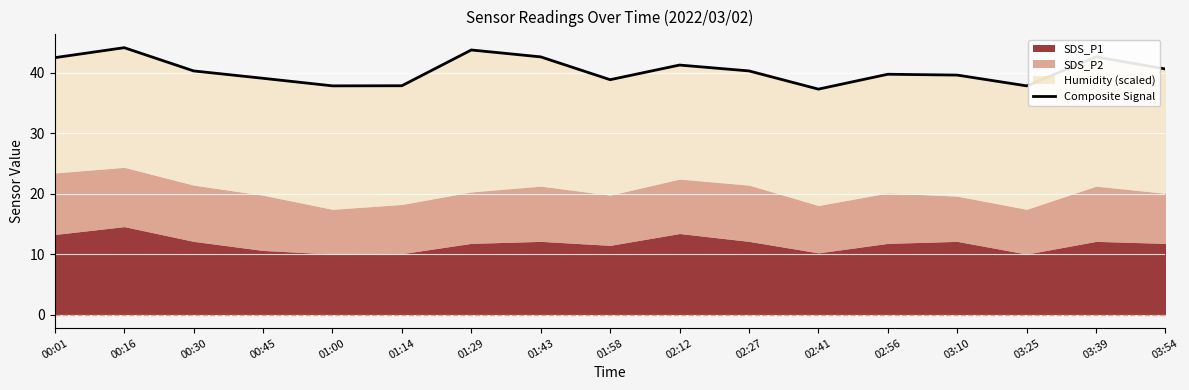

What is the value of the 6th point from the left?

37.9